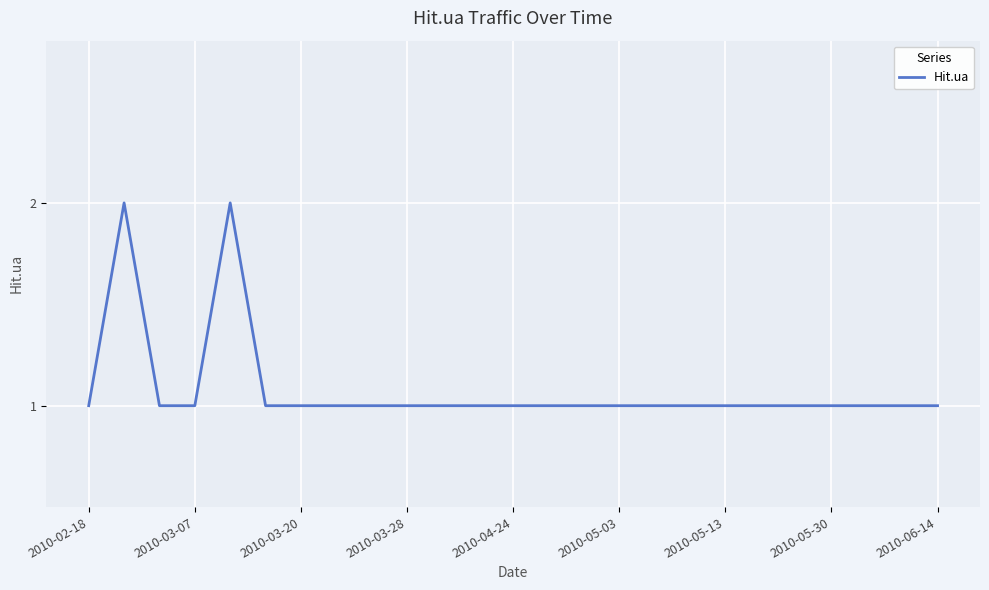

How many values are between 1 and 2?

25